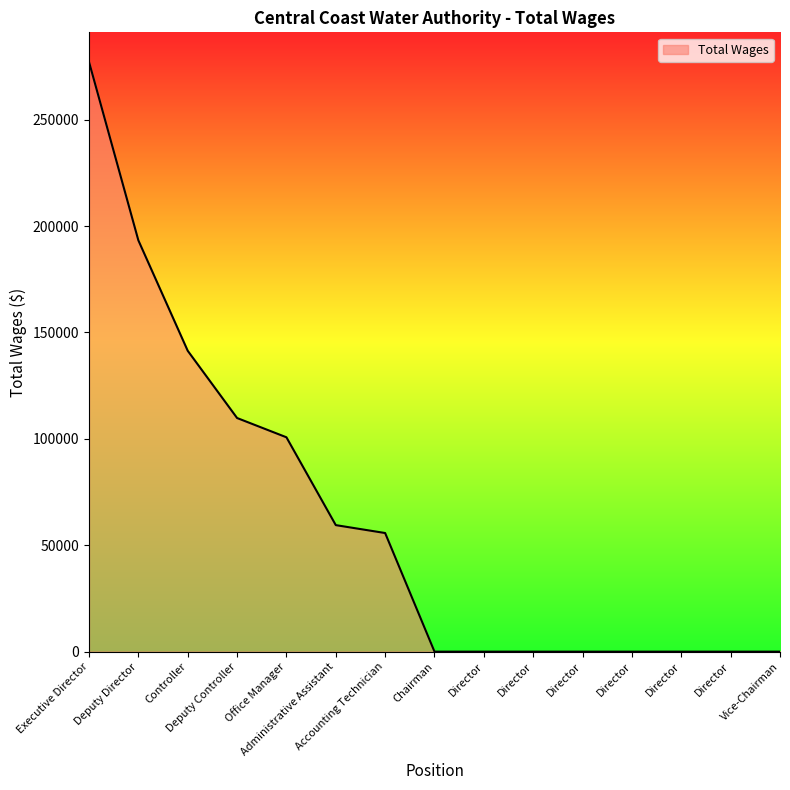

Does the chart have visible grid lines?

No